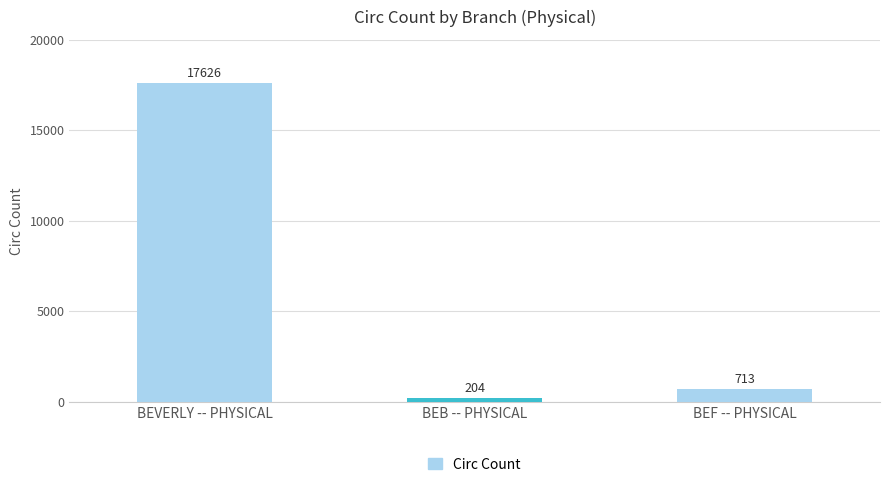

List the labels in order of value, smallest first.

BEB -- PHYSICAL, BEF -- PHYSICAL, BEVERLY -- PHYSICAL